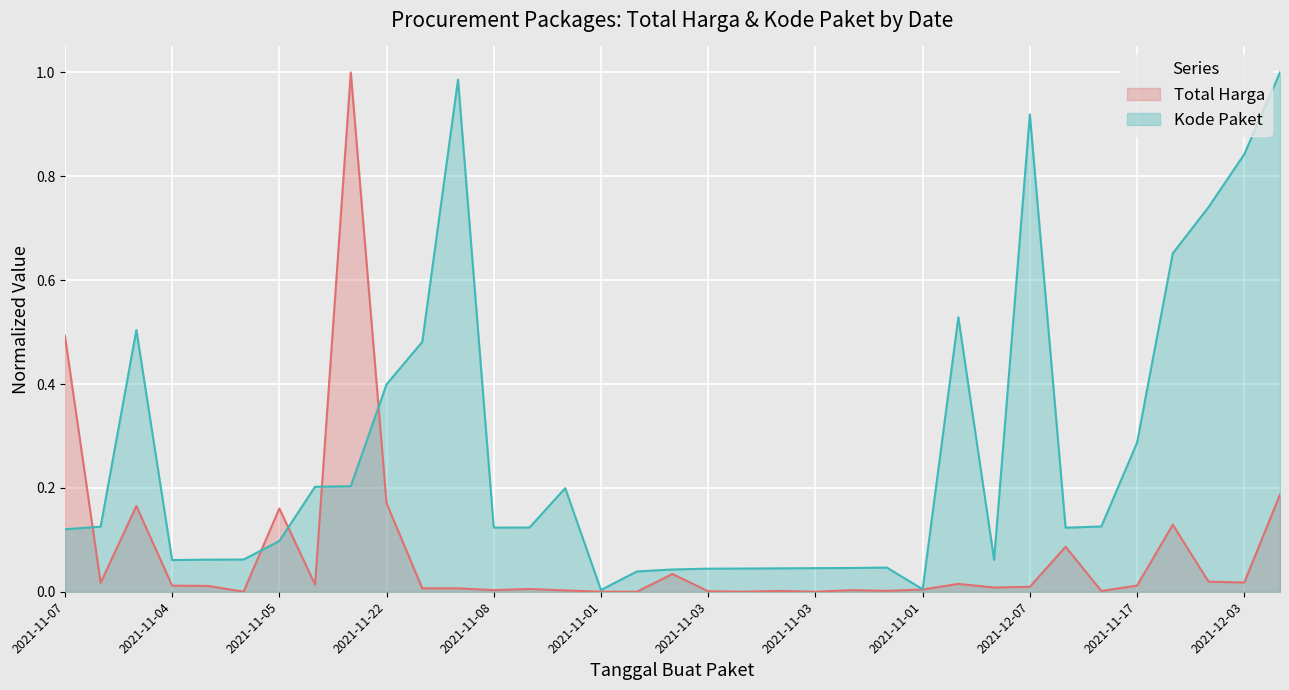

At which label does Total Harga reach its peak?

2021-11-11